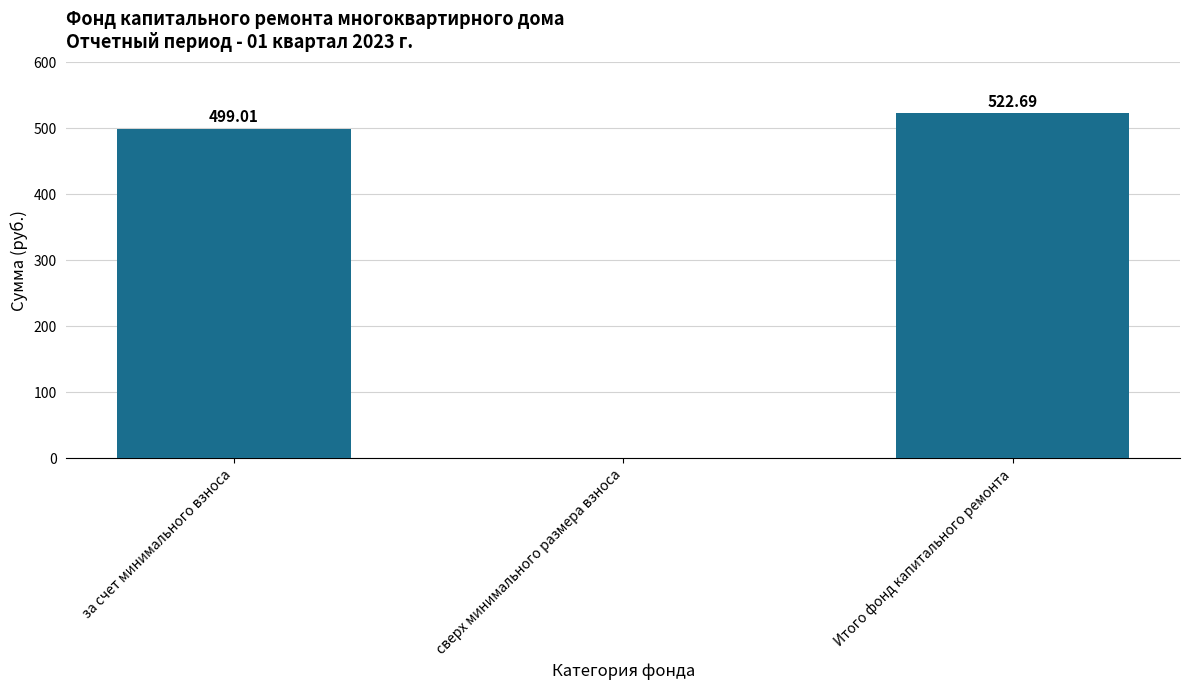

Which label corresponds to the largest value in the chart?

Итого фонд капитального ремонта